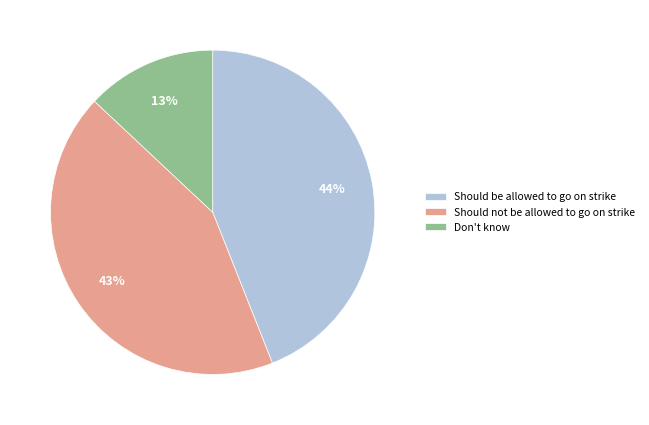

Between Should not be allowed to go on strike and Should be allowed to go on strike, which is larger?

Should be allowed to go on strike